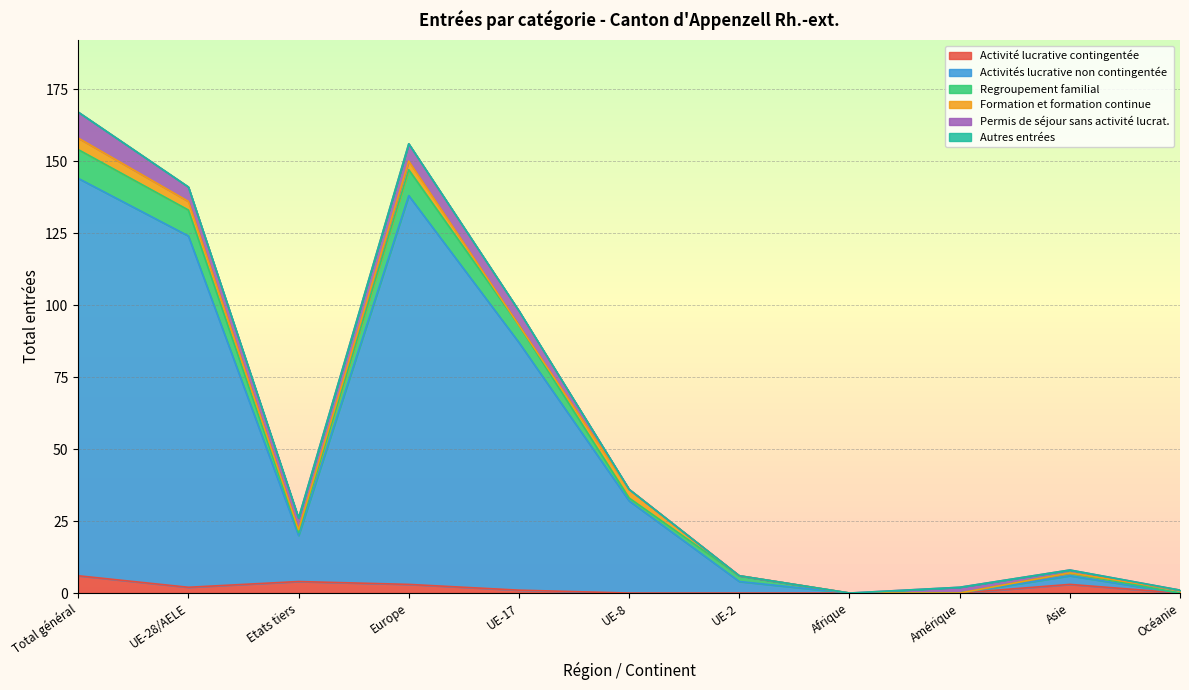

What is the total value across all series at Total général?

167